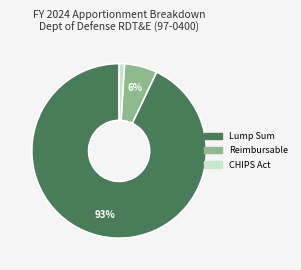

Is it true that CHIPS Act is 11% of the pie?

False